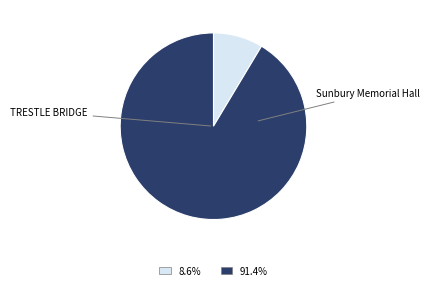

Is there any slice that represents more than half of the pie?

Yes